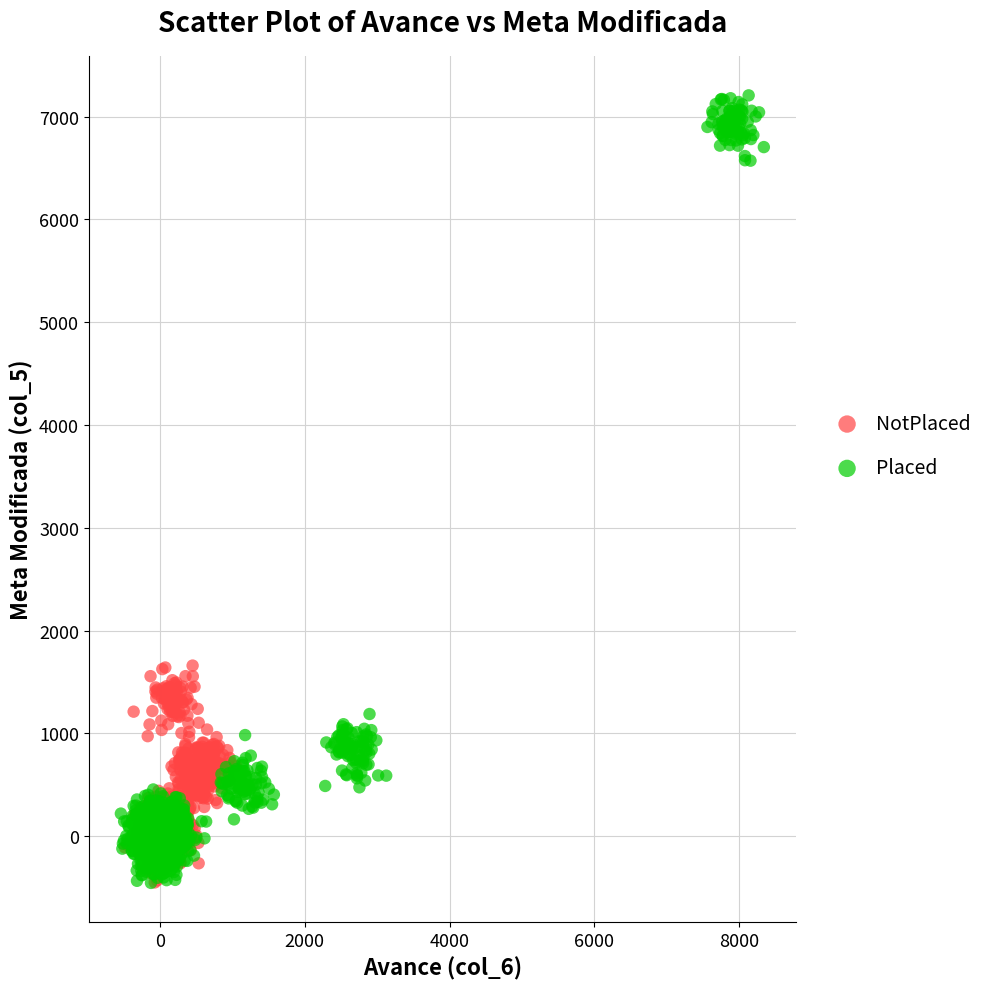

What are all the series names shown in the legend?

NotPlaced, Placed